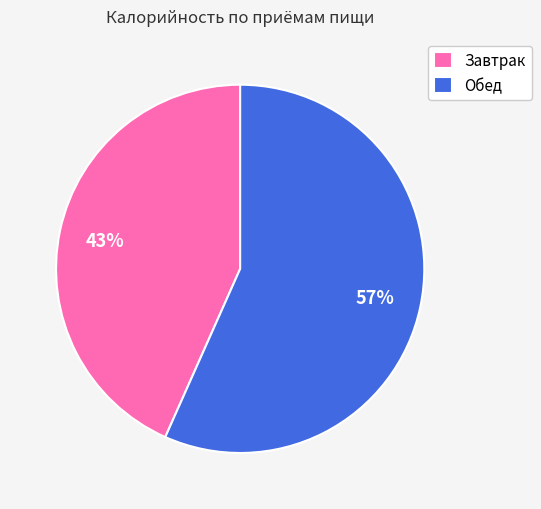

Which category has the biggest portion of the pie?

Обед